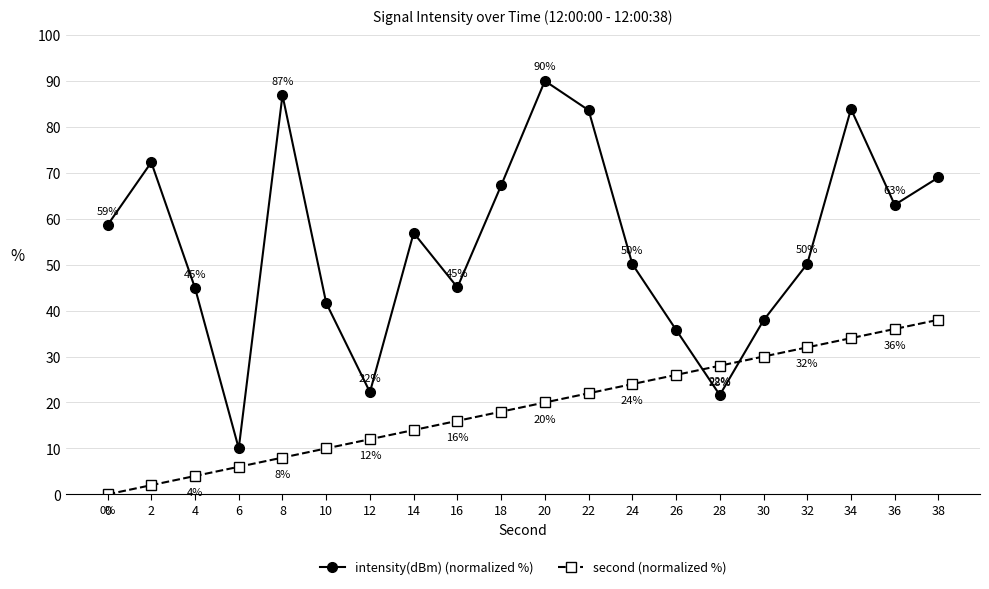

What are all the series names shown in the legend?

intensity(dBm) (normalized %), second (normalized %)